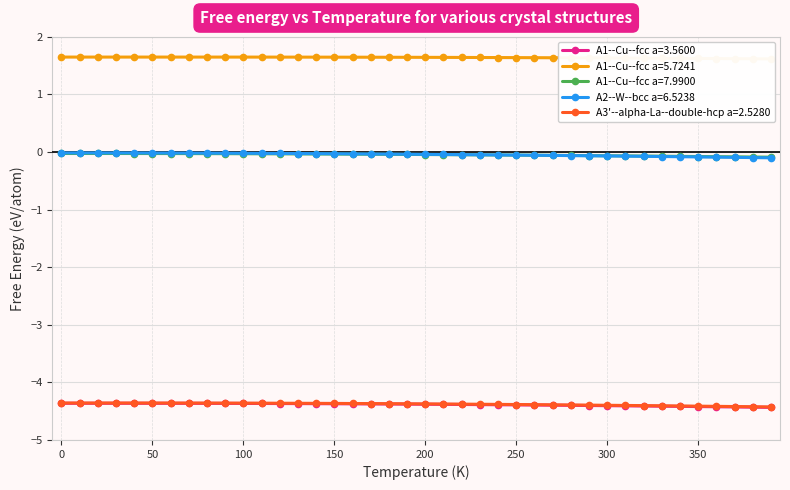

Reading left to right, what are all the values shown in this chart?

A1--Cu--fcc a=3.5600: 0=-4.4	10=-4.4	20=-4.4	30=-4.4	40=-4.4	50=-4.4	60=-4.4	70=-4.4	80=-4.4	90=-4.4	100=-4.4	110=-4.4	120=-4.4	130=-4.4	140=-4.4	150=-4.4	160=-4.4	170=-4.4	180=-4.4	190=-4.4	200=-4.4	210=-4.4	220=-4.4	230=-4.4	240=-4.4	250=-4.4	260=-4.4	270=-4.4	280=-4.4	290=-4.4	300=-4.4	310=-4.4	320=-4.4	330=-4.4	340=-4.4	350=-4.4	360=-4.4	370=-4.4	380=-4.4	390=-4.4
A1--Cu--fcc a=5.7241: 0=1.6	10=1.6	20=1.6	30=1.6	40=1.6	50=1.6	60=1.6	70=1.6	80=1.6	90=1.6	100=1.6	110=1.6	120=1.6	130=1.6	140=1.6	150=1.6	160=1.6	170=1.6	180=1.6	190=1.6	200=1.6	210=1.6	220=1.6	230=1.6	240=1.6	250=1.6	260=1.6	270=1.6	280=1.6	290=1.6	300=1.6	310=1.6	320=1.6	330=1.6	340=1.6	350=1.6	360=1.6	370=1.6	380=1.6	390=1.6
A1--Cu--fcc a=7.9900: 0=-0.0	10=-0.0	20=-0.0	30=-0.0	40=-0.0	50=-0.0	60=-0.0	70=-0.0	80=-0.0	90=-0.0	100=-0.0	110=-0.0	120=-0.0	130=-0.0	140=-0.0	150=-0.0	160=-0.0	170=-0.0	180=-0.0	190=-0.0	200=-0.0	210=-0.0	220=-0.0	230=-0.0	240=-0.1	250=-0.1	260=-0.1	270=-0.1	280=-0.1	290=-0.1	300=-0.1	310=-0.1	320=-0.1	330=-0.1	340=-0.1	350=-0.1	360=-0.1	370=-0.1	380=-0.1	390=-0.1
A2--W--bcc a=6.5238: 0=-0.0	10=-0.0	20=-0.0	30=-0.0	40=-0.0	50=-0.0	60=-0.0	70=-0.0	80=-0.0	90=-0.0	100=-0.0	110=-0.0	120=-0.0	130=-0.0	140=-0.0	150=-0.0	160=-0.0	170=-0.0	180=-0.0	190=-0.0	200=-0.0	210=-0.0	220=-0.0	230=-0.0	240=-0.0	250=-0.1	260=-0.1	270=-0.1	280=-0.1	290=-0.1	300=-0.1	310=-0.1	320=-0.1	330=-0.1	340=-0.1	350=-0.1	360=-0.1	370=-0.1	380=-0.1	390=-0.1
A3'--alpha-La--double-hcp a=2.5280: 0=-4.4	10=-4.4	20=-4.4	30=-4.4	40=-4.4	50=-4.4	60=-4.4	70=-4.4	80=-4.4	90=-4.4	100=-4.4	110=-4.4	120=-4.4	130=-4.4	140=-4.4	150=-4.4	160=-4.4	170=-4.4	180=-4.4	190=-4.4	200=-4.4	210=-4.4	220=-4.4	230=-4.4	240=-4.4	250=-4.4	260=-4.4	270=-4.4	280=-4.4	290=-4.4	300=-4.4	310=-4.4	320=-4.4	330=-4.4	340=-4.4	350=-4.4	360=-4.4	370=-4.4	380=-4.4	390=-4.4